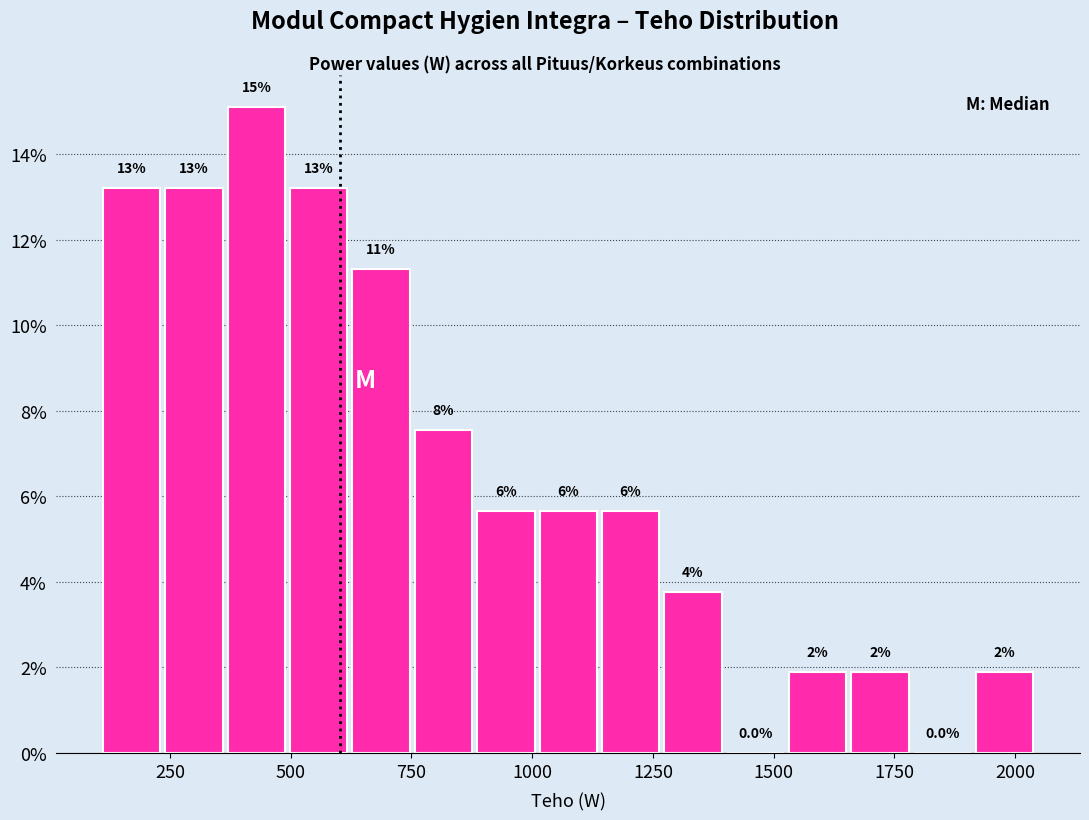

Read against the x-axis, roughly where is the centre of the tallest bar?

450